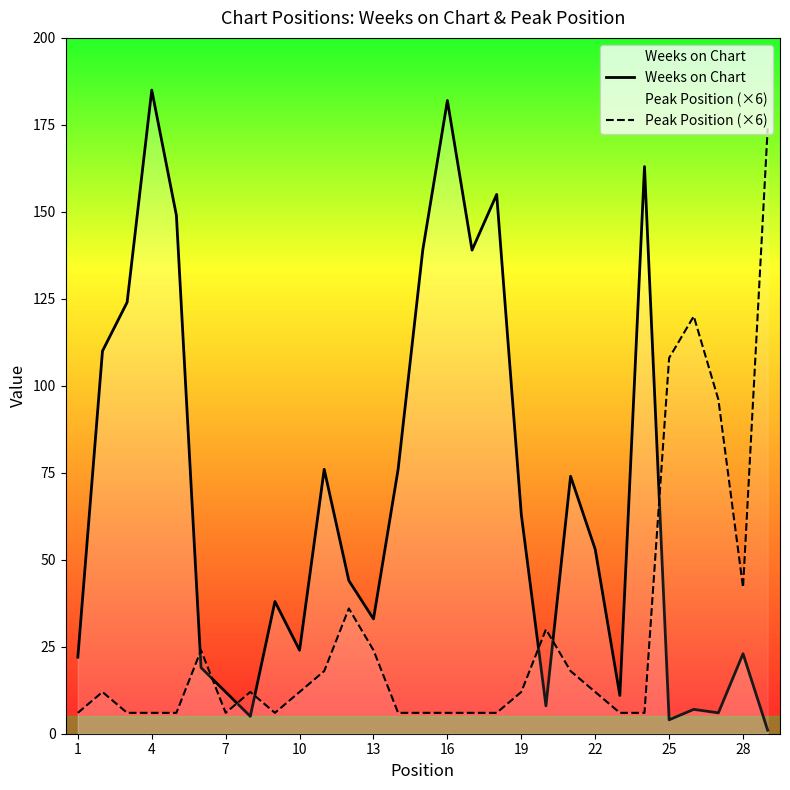

Rank the series by their average value, from highest to lowest.

Weeks on Chart, Peak Position (×6)